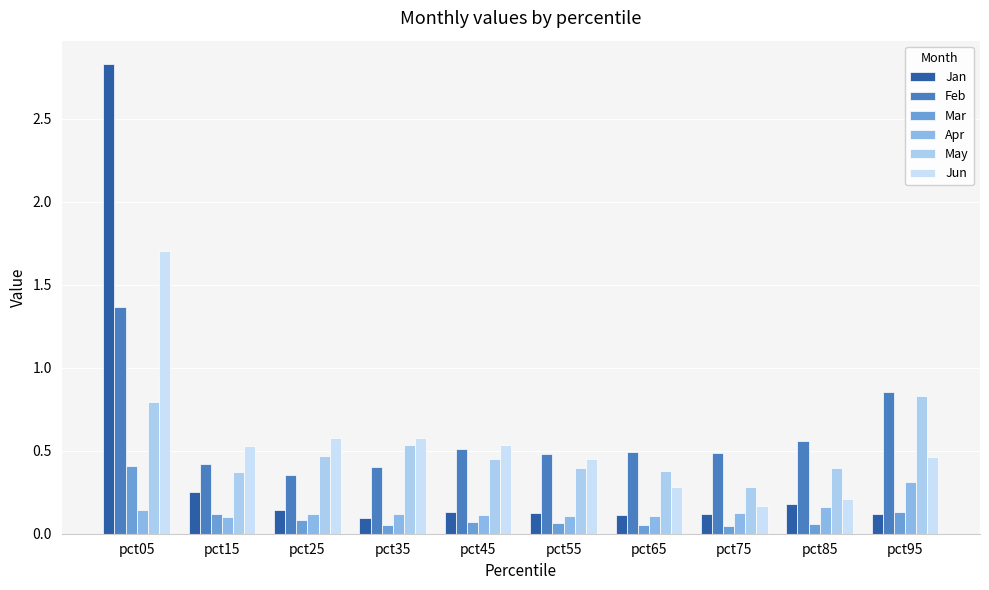

What is the total value across all series at pct15?

1.8